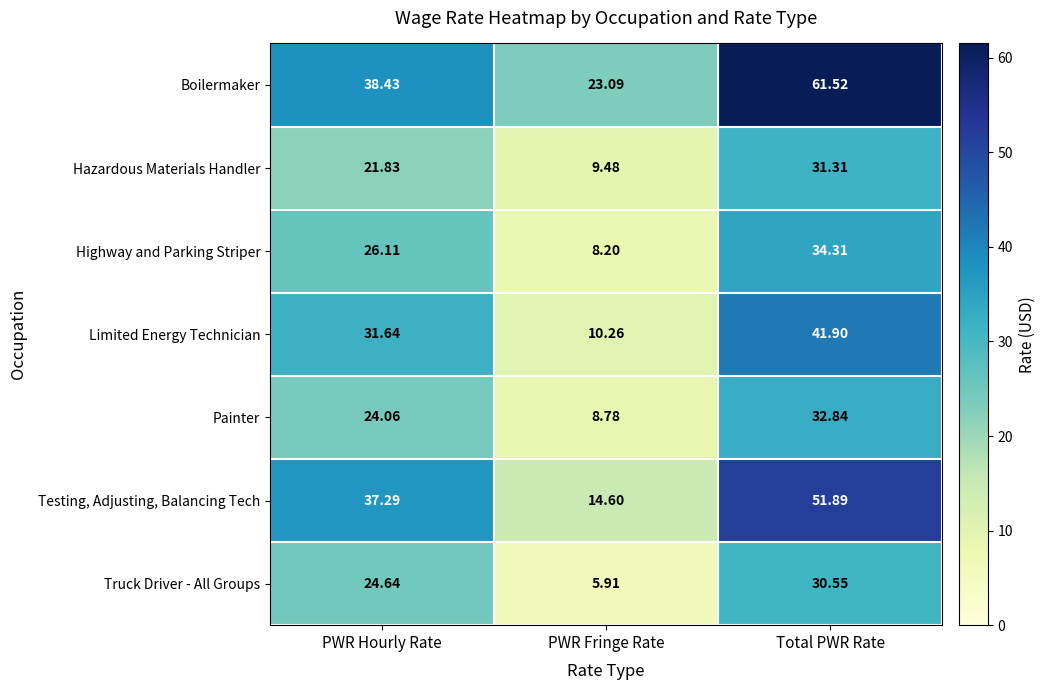

Which series has the largest total across all categories?

Boilermaker